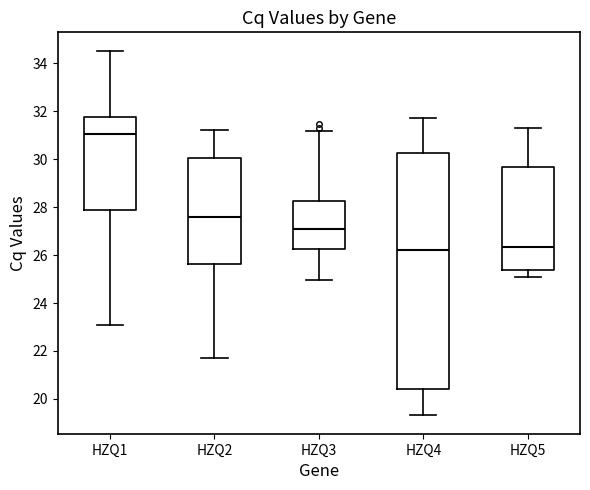

Reading left to right, transcribe this box plot: for each box, give where its median line is, the range the box spans, and where its two whiskers end, as read against the y-axis. The values are not printed on the chart, so give them approximately, as read against the axis.

HZQ1: median 31.0, box 27.8 to 31.8, whiskers 23.2 to 34.6
HZQ2: median 27.6, box 25.6 to 30.0, whiskers 21.6 to 31.2
HZQ3: median 27.0, box 26.2 to 28.2, whiskers 25.0 to 31.2
HZQ4: median 26.2, box 20.4 to 30.2, whiskers 19.4 to 31.8
HZQ5: median 26.4, box 25.4 to 29.6, whiskers 25.0 to 31.4